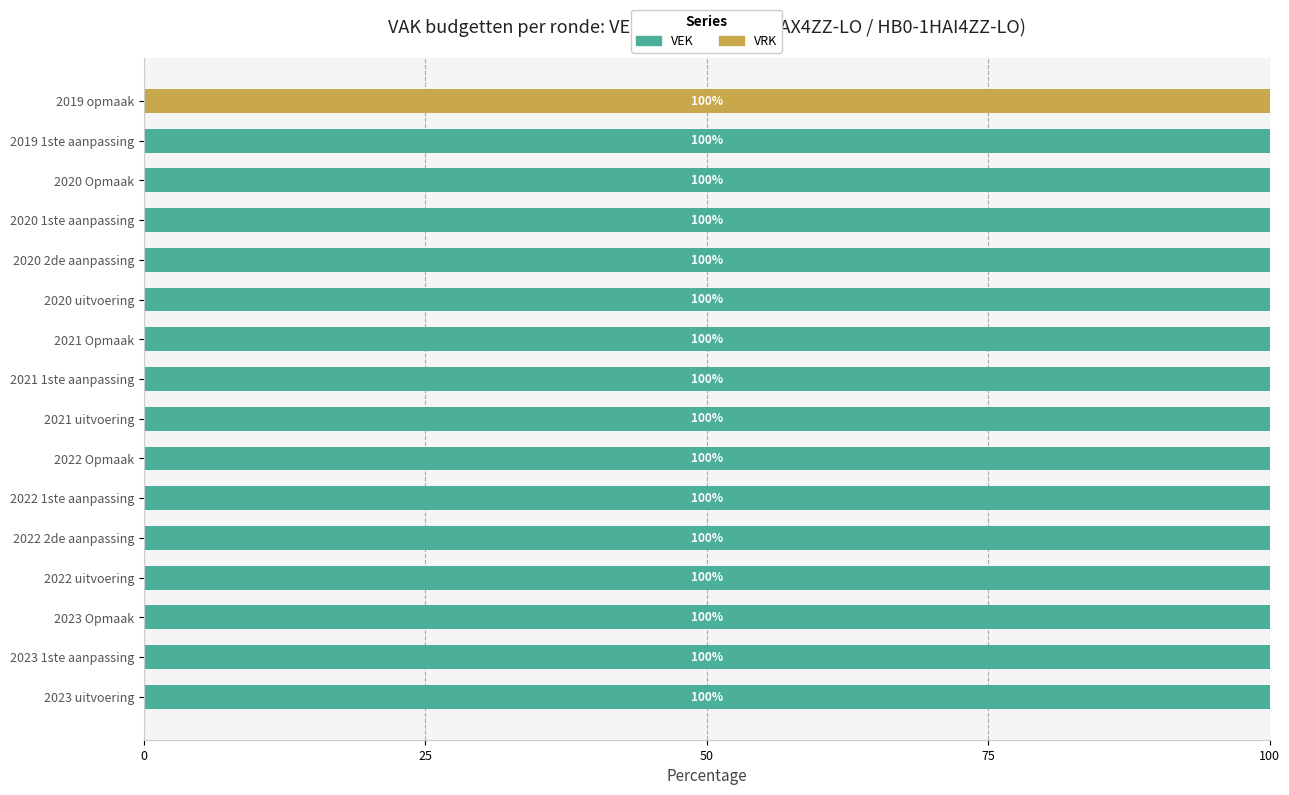

What is the total value across all series at 2019 1ste aanpassing?

100